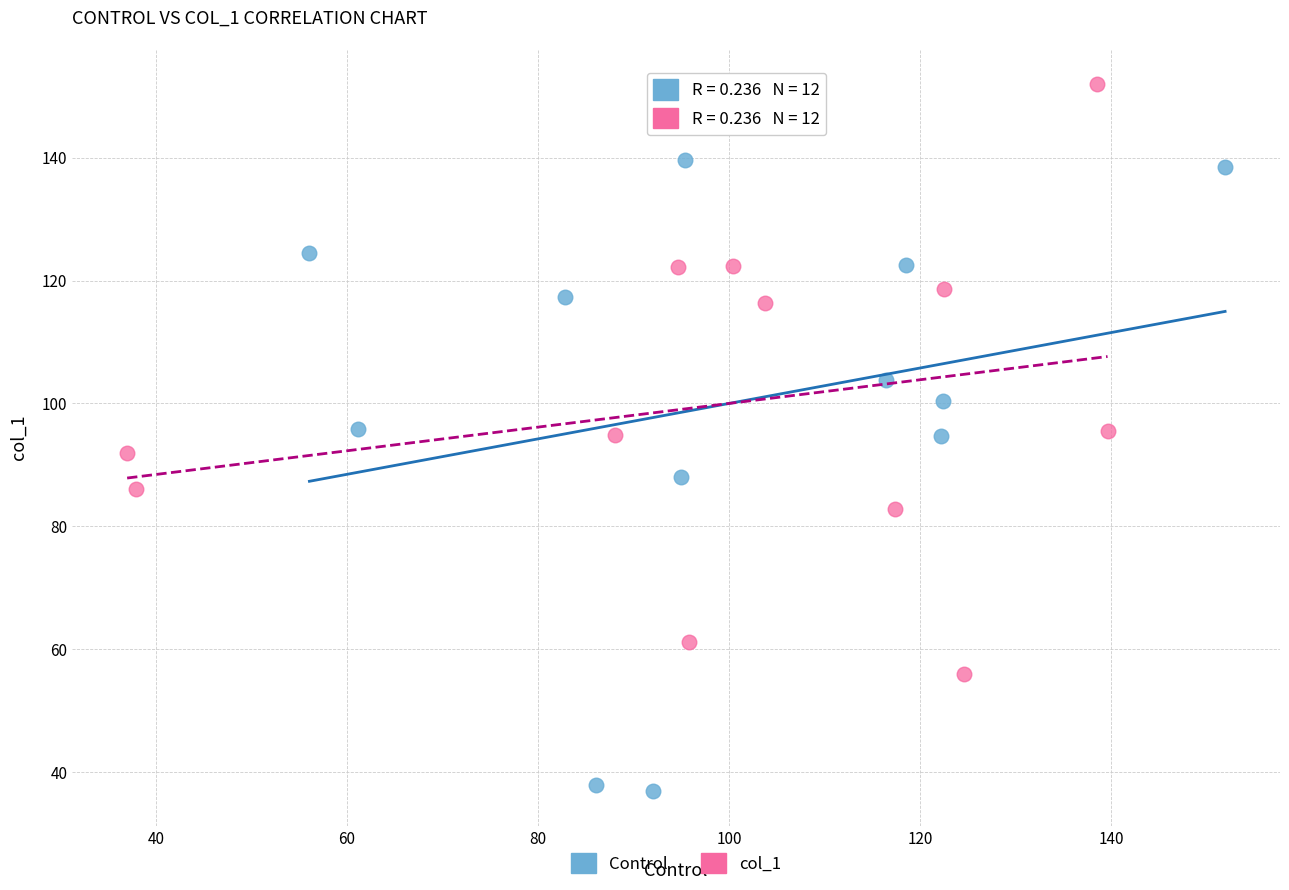

Which series has the widest spread of Y values?

Control